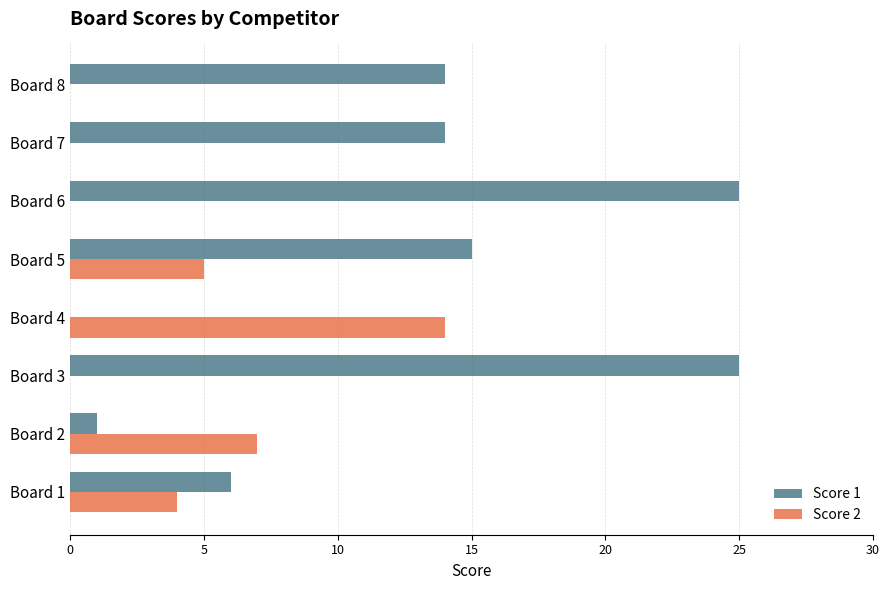

Which series has the largest total across all categories?

Score 1